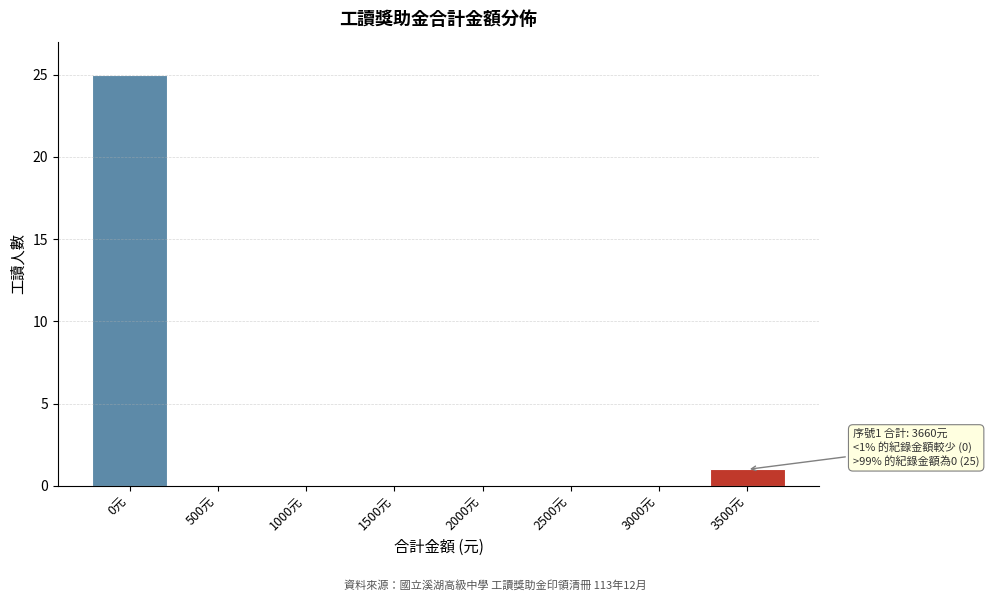

Reading left to right, what are all the values shown in this chart?

0元=25	500元=0	1000元=0	1500元=0	2000元=0	2500元=0	3000元=0	3500元=1